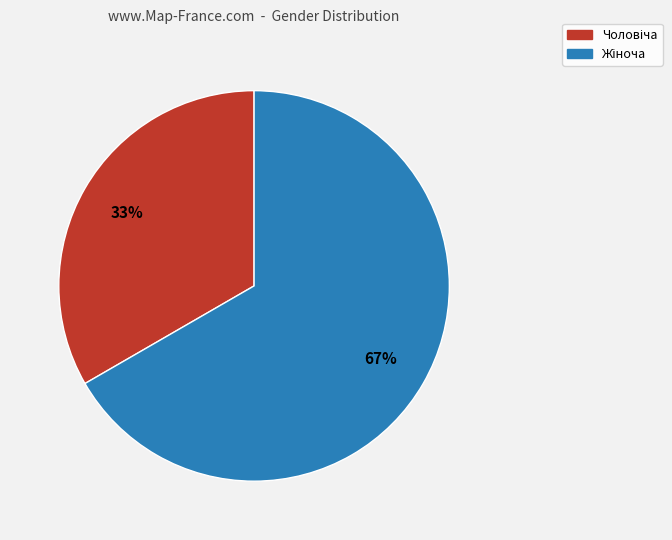

Is there a majority slice in this chart?

Yes